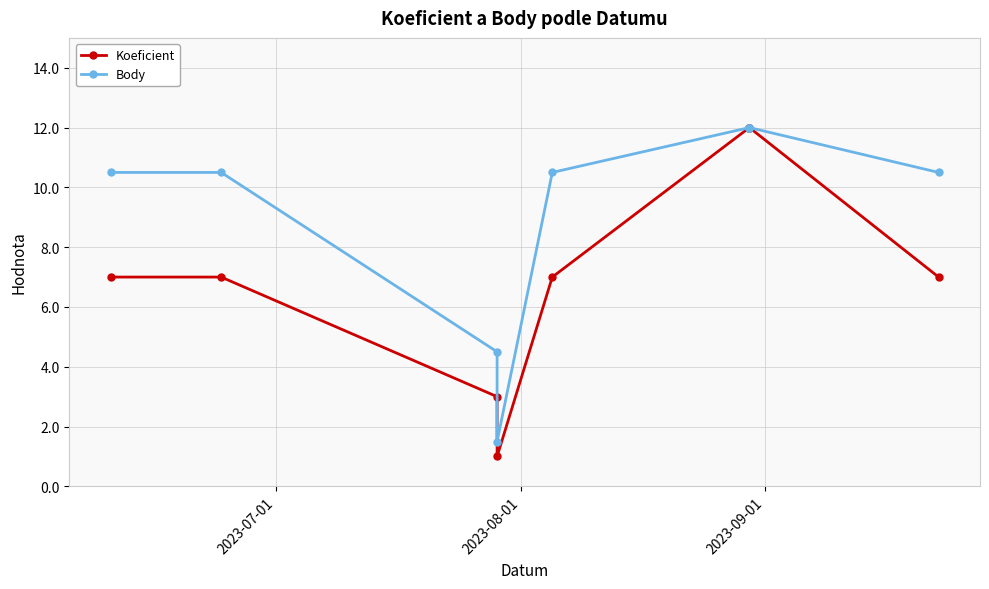

What is the value of the Body point at the 4th from the left?

1.5